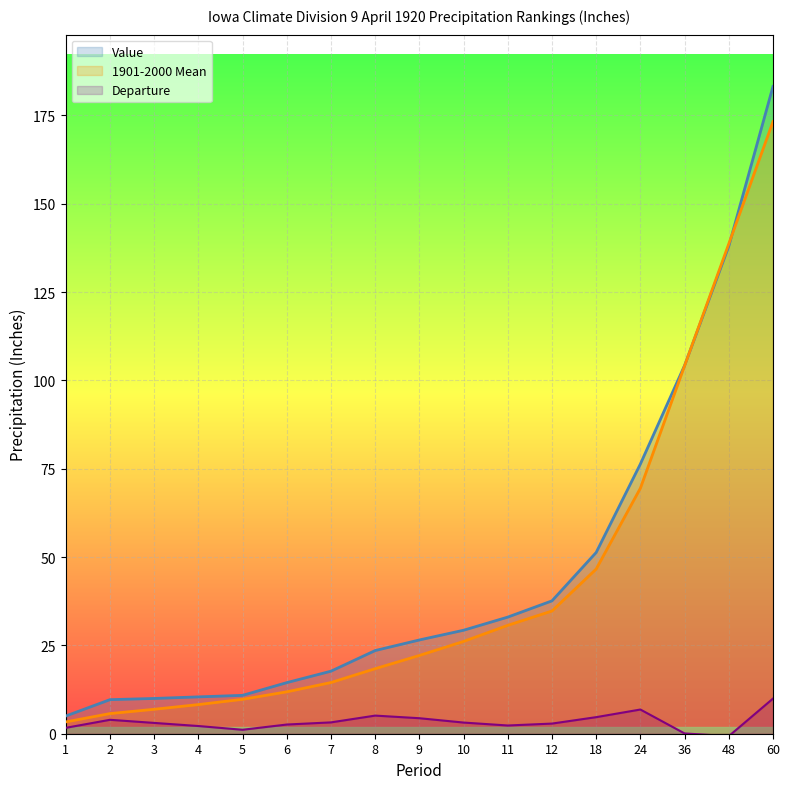

Reading right to left, extract all data points from this chart.

Value: 60=183.2	48=138.0	36=104.2	24=76.3	18=51.3	12=37.6	11=33.0	10=29.3	9=26.5	8=23.5	7=17.7	6=14.5	5=10.9	4=10.4	3=10.0	2=9.6	1=5.0
1901-2000 Mean: 60=173.3	48=138.7	36=104.2	24=69.5	18=46.6	12=34.7	11=30.7	10=26.1	9=22.1	8=18.4	7=14.5	6=11.9	5=9.7	4=8.2	3=6.9	2=5.7	1=3.3
Departure: 60=9.9	48=-0.7	36=0.1	24=6.8	18=4.7	12=2.9	11=2.3	10=3.2	9=4.4	8=5.1	7=3.2	6=2.6	5=1.1	4=2.2	3=3.1	2=3.9	1=1.7